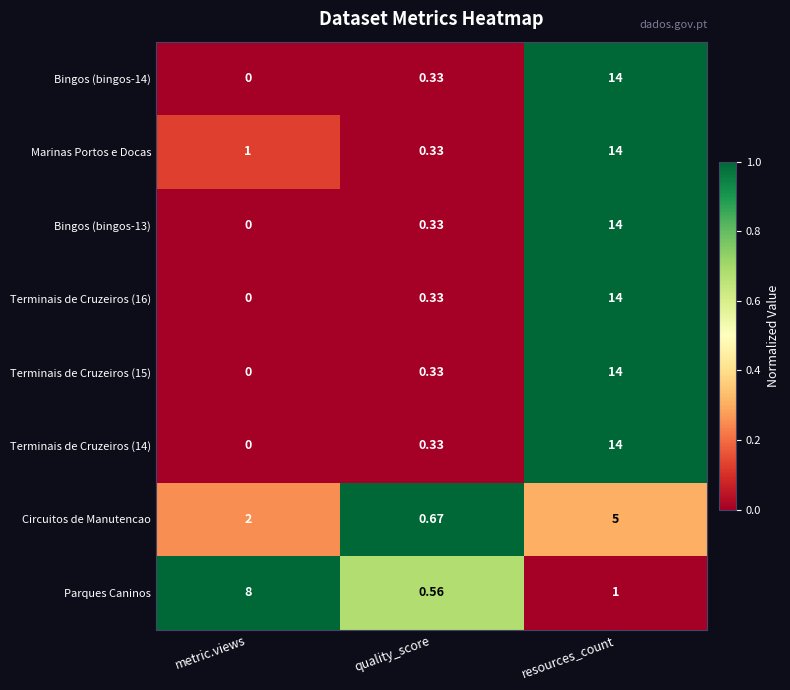

Is the value of Parques Caninos at resources_count greater than the value of Terminais de Cruzeiros (16) at quality_score?

Yes